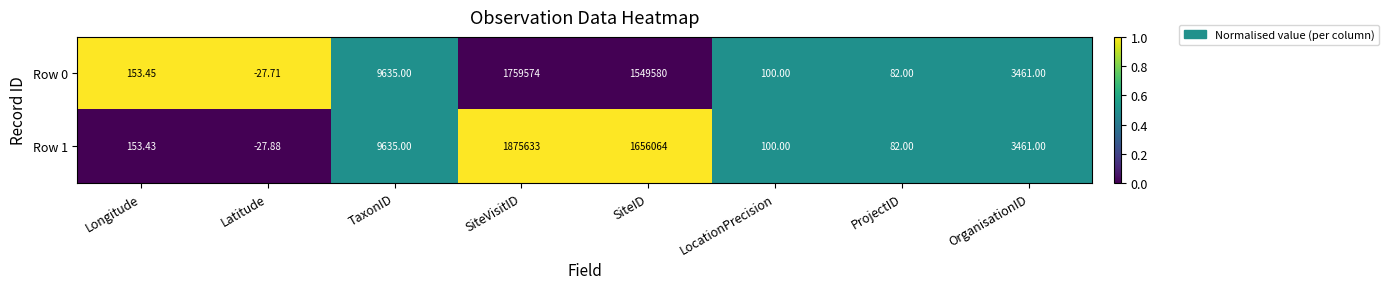

Which category has the highest value across all series?

SiteVisitID